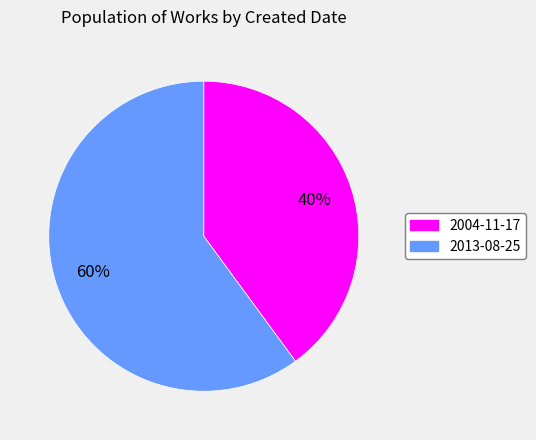

Does any single category account for the majority?

Yes